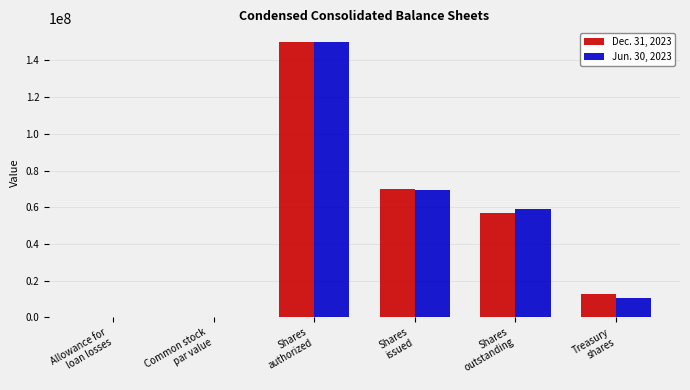

The Jun. 30, 2023 series shows 38077186.7 at Shares
issued. True or false?

False